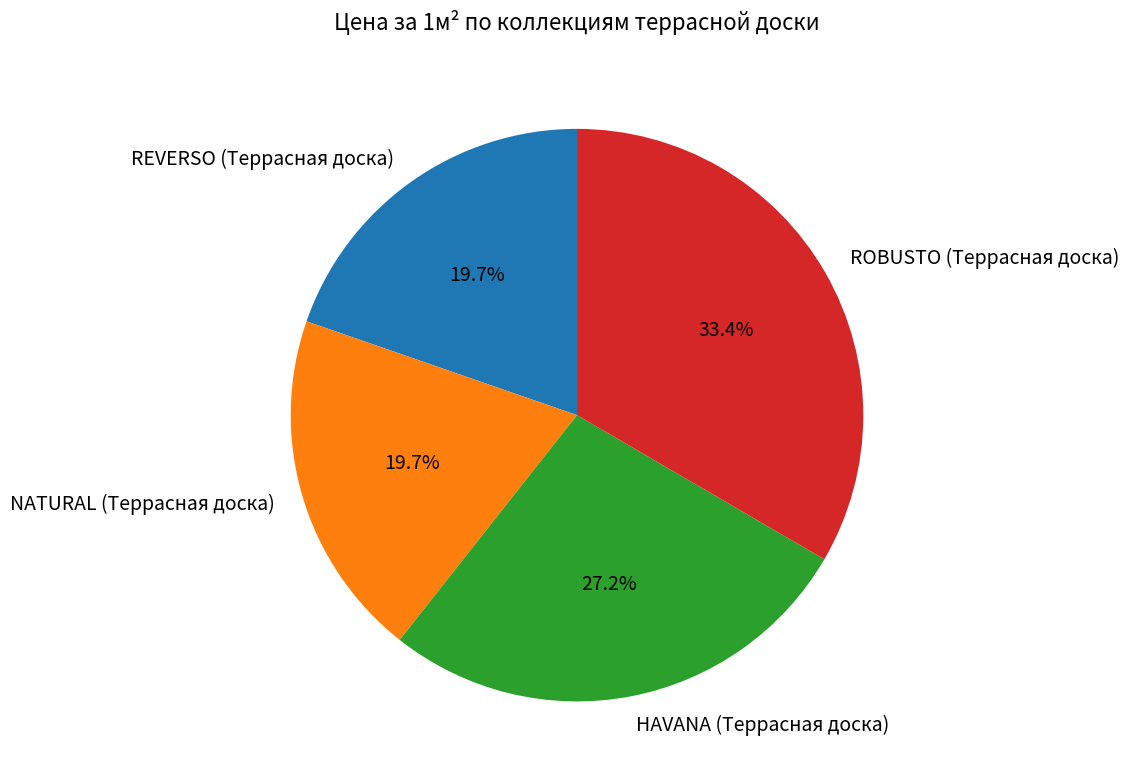

What percentage do REVERSO (Террасная доска) and ROBUSTO (Террасная доска) together represent?

53.1%